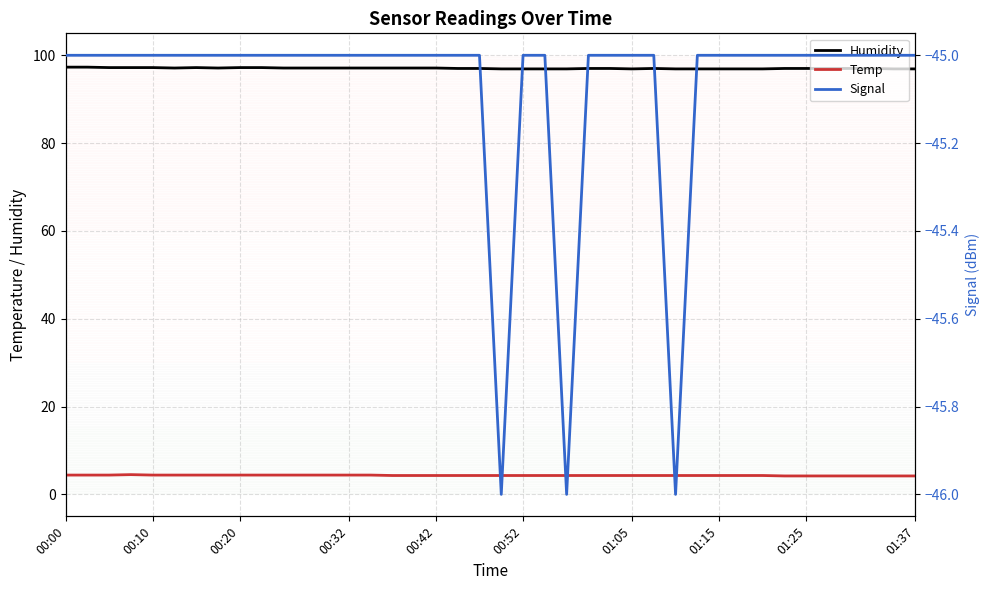

The value of Temp at 25 is 5.7. True or false?

False